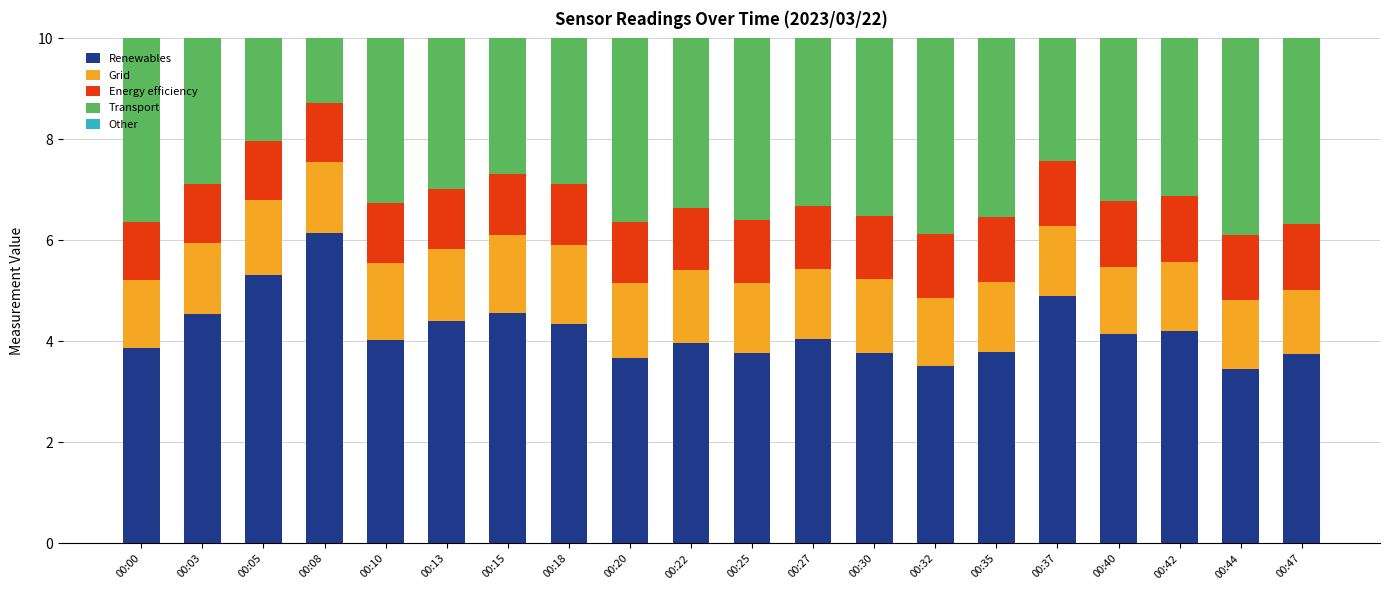

Which series has the largest total across all categories?

Renewables